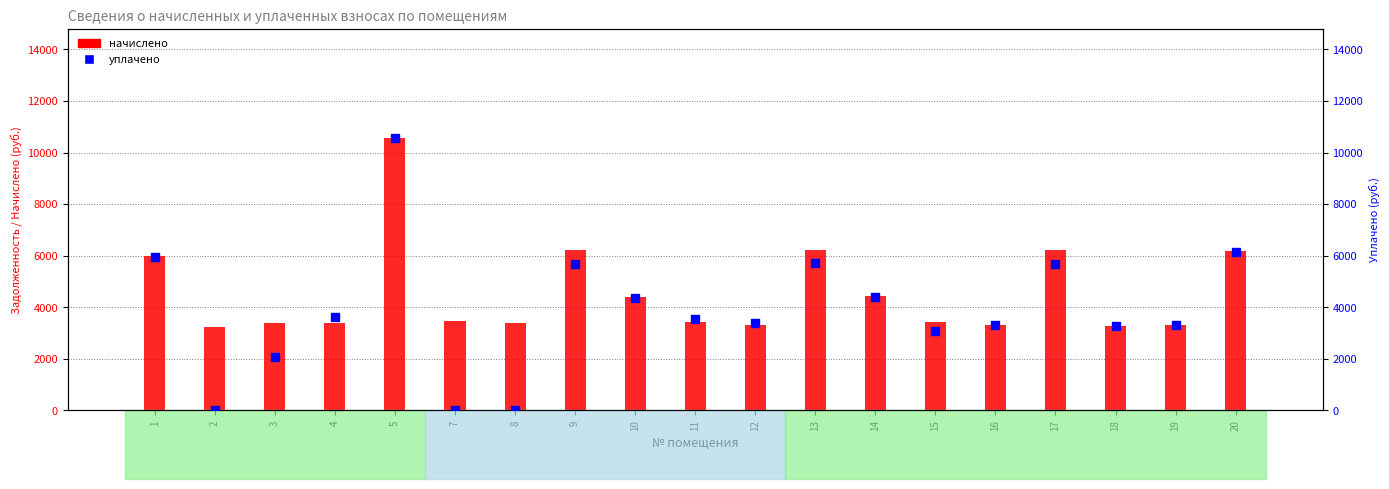

Which series reaches the maximum Y coordinate?

начислено